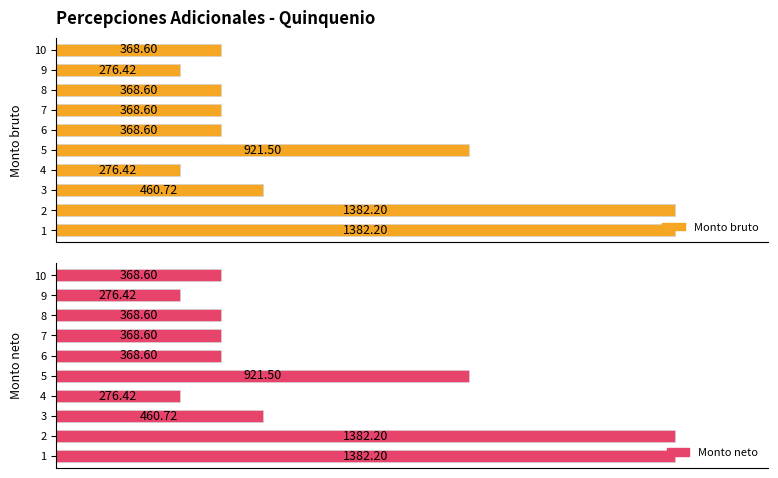

What is the maximum value for Monto bruto?

1382.2